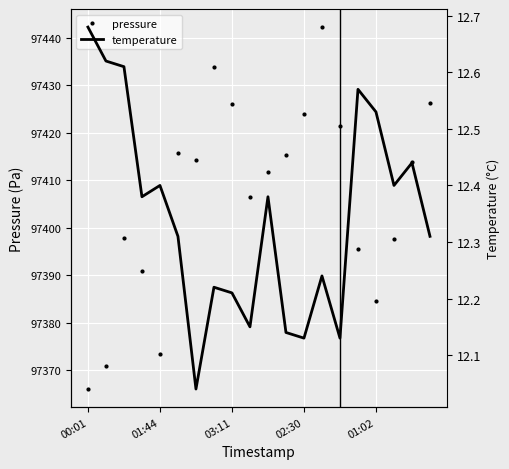

The value of pressure at 13 is 97442.3. True or false?

True